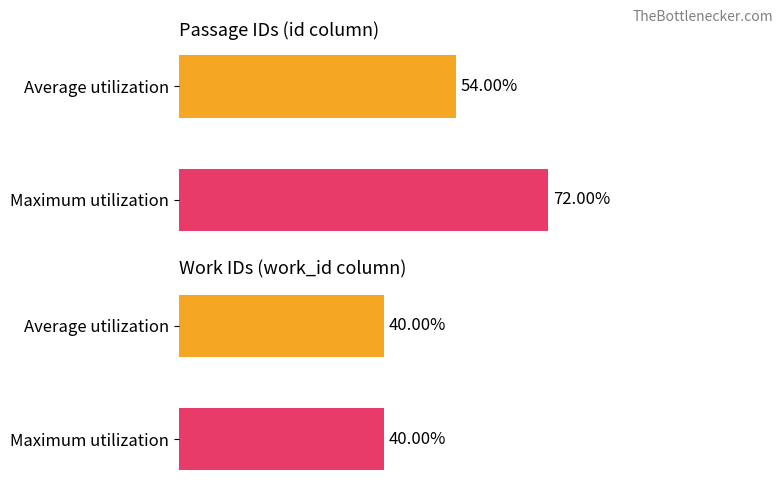

Rank the series by their maximum value, from highest to lowest.

id, work_id